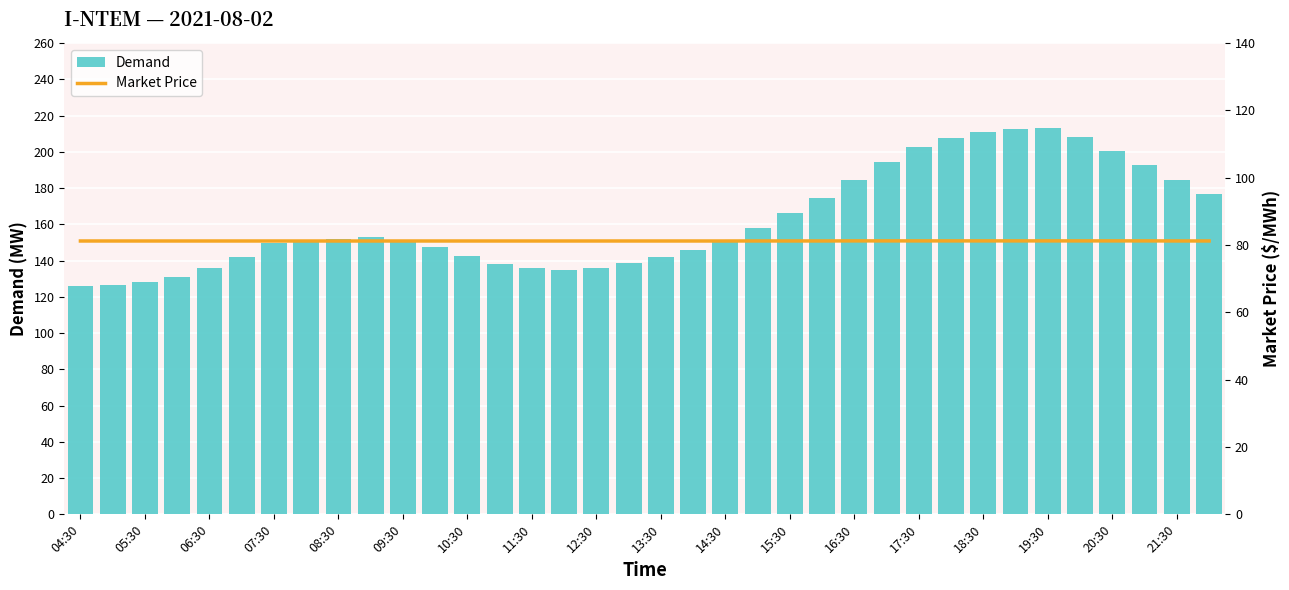

What are all the series names shown in the legend?

Demand, Market Price